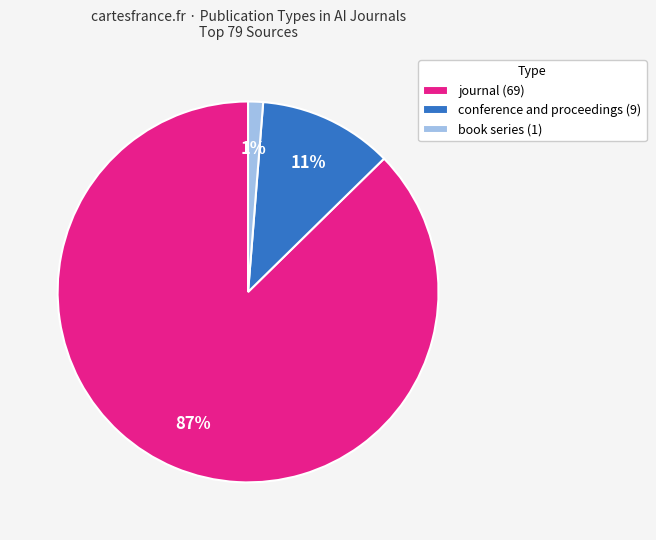

How many segments does this pie chart have?

3